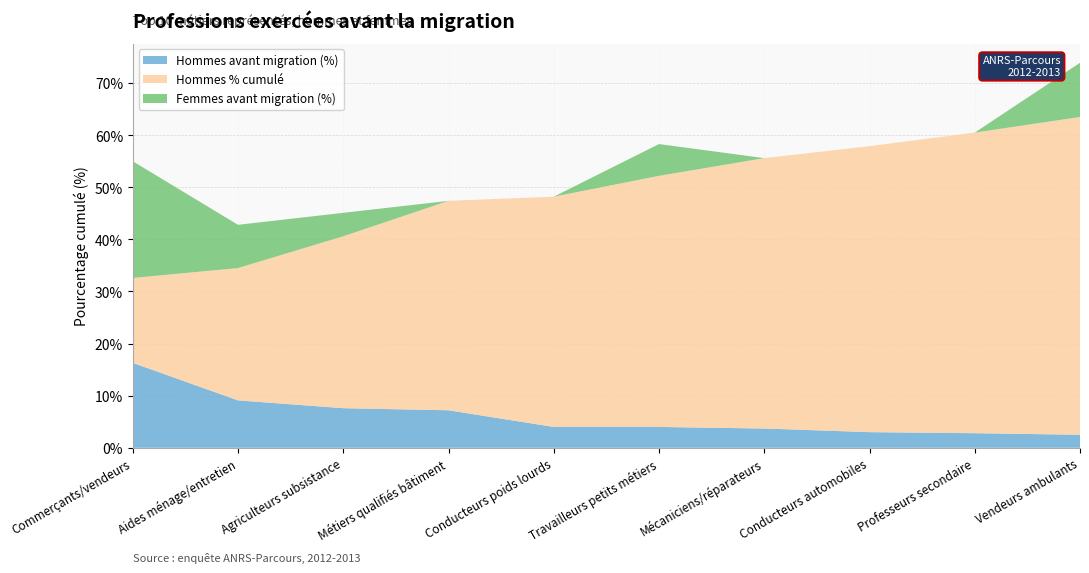

Reading right to left, what are all the values shown in this chart?

Hommes avant migration (%): 2.5	2.8	3.0	3.7	4.0	4.0	7.2	7.6	9.1	16.3
Hommes % cumulé: 61.0	57.7	54.9	51.9	48.2	44.2	40.2	33.0	25.4	16.3
Femmes avant migration (%): 10.4	0.0	0.0	0.0	6.1	0.0	0.0	4.5	8.3	22.4